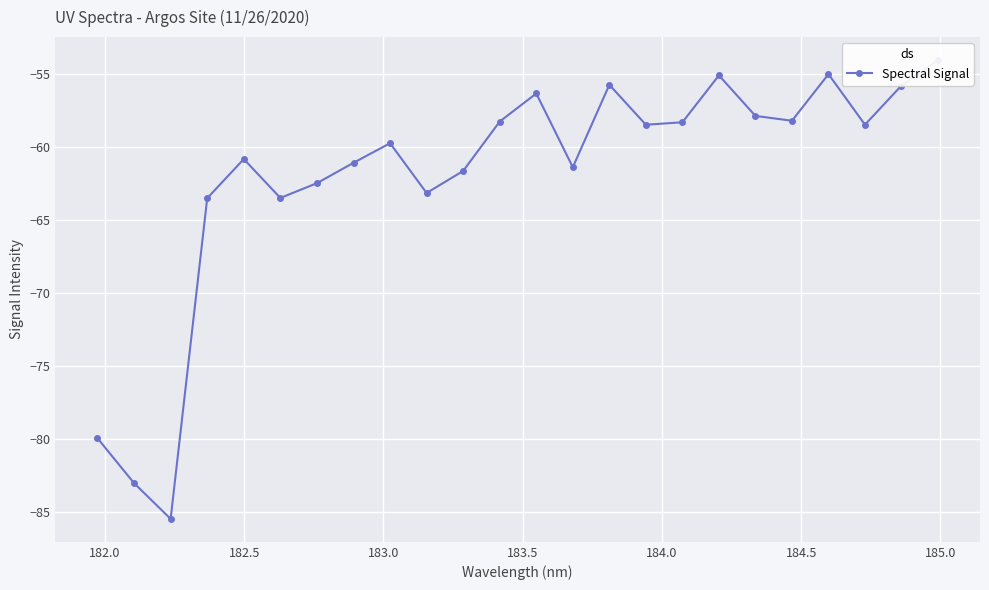

The value at 185.5 is -32.3. True or false?

False